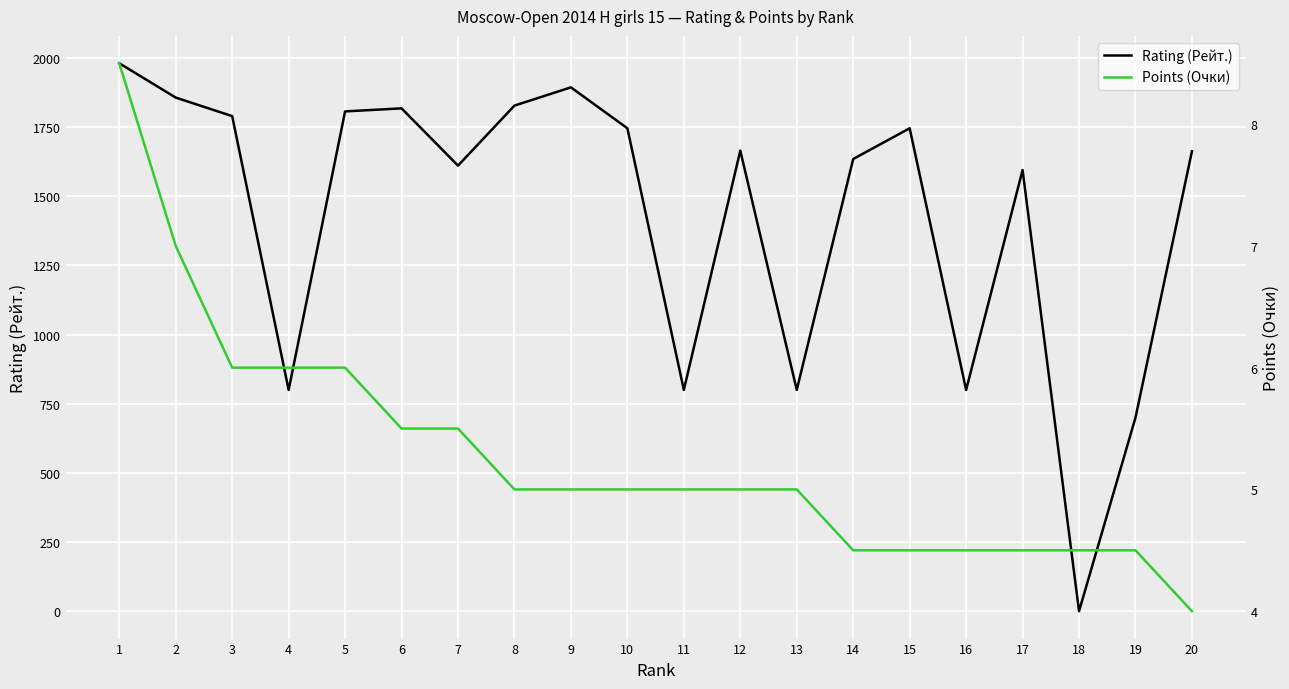

Which series has the widest spread of values?

Rating (Рейт.)